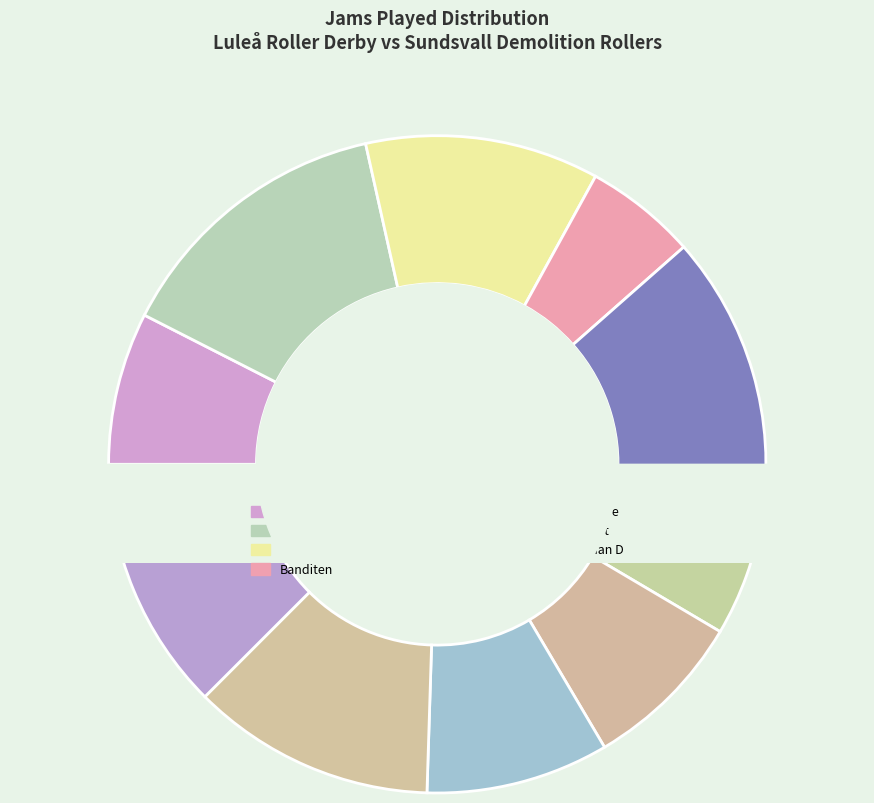

To the nearest percent, what is the average slice percentage?

10%